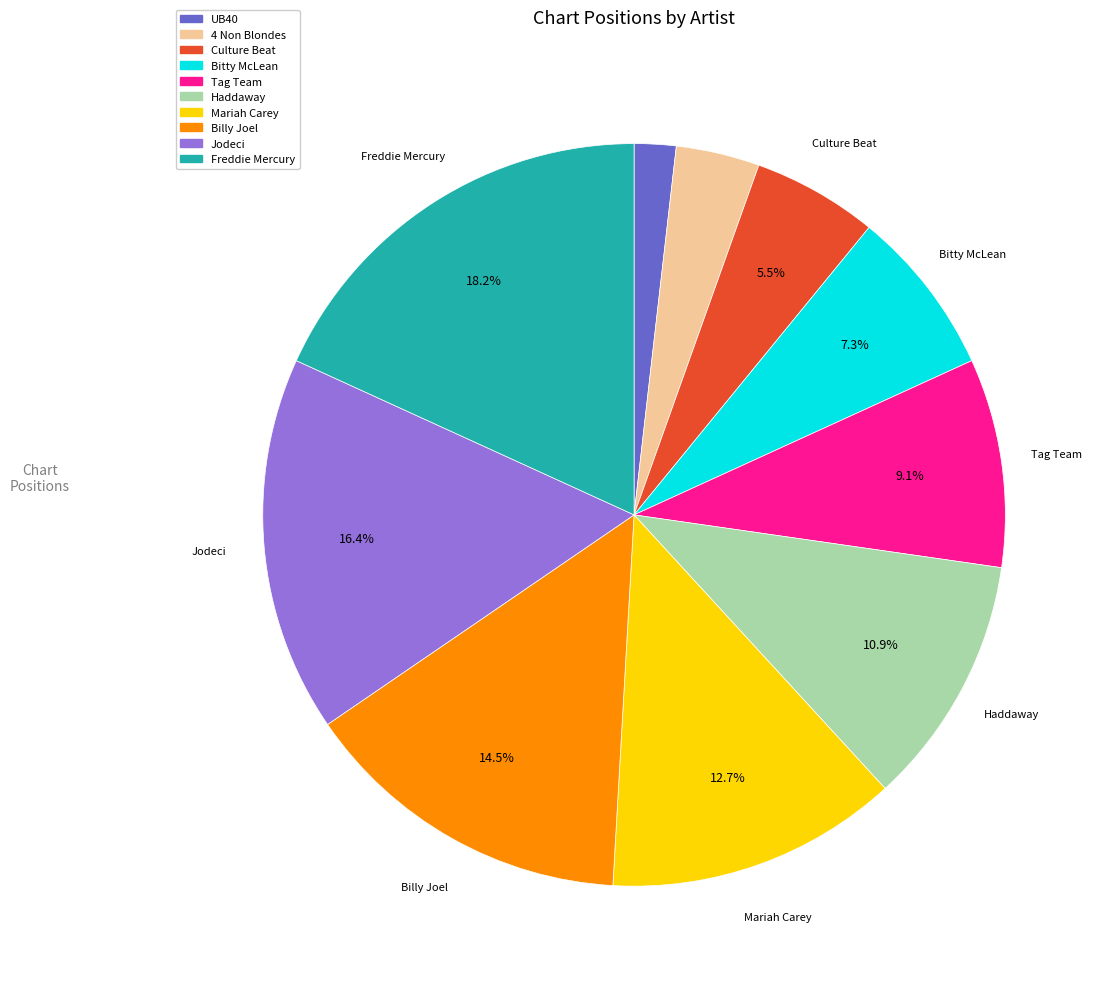

Does any single category account for the majority?

No